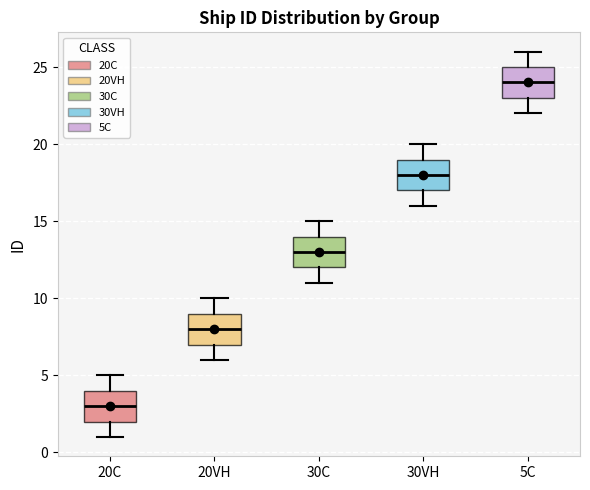

Reading left to right, transcribe this box plot: for each box, give where its median line is, the range the box spans, and where its two whiskers end, as read against the y-axis. The values are not printed on the chart, so give them approximately, as read against the axis.

20C: median 3, box 2 to 4, whiskers 1 to 5
20VH: median 8, box 7 to 9, whiskers 6 to 10
30C: median 13, box 12 to 14, whiskers 11 to 15
30VH: median 18, box 17 to 19, whiskers 16 to 20
5C: median 24, box 23 to 25, whiskers 22 to 26